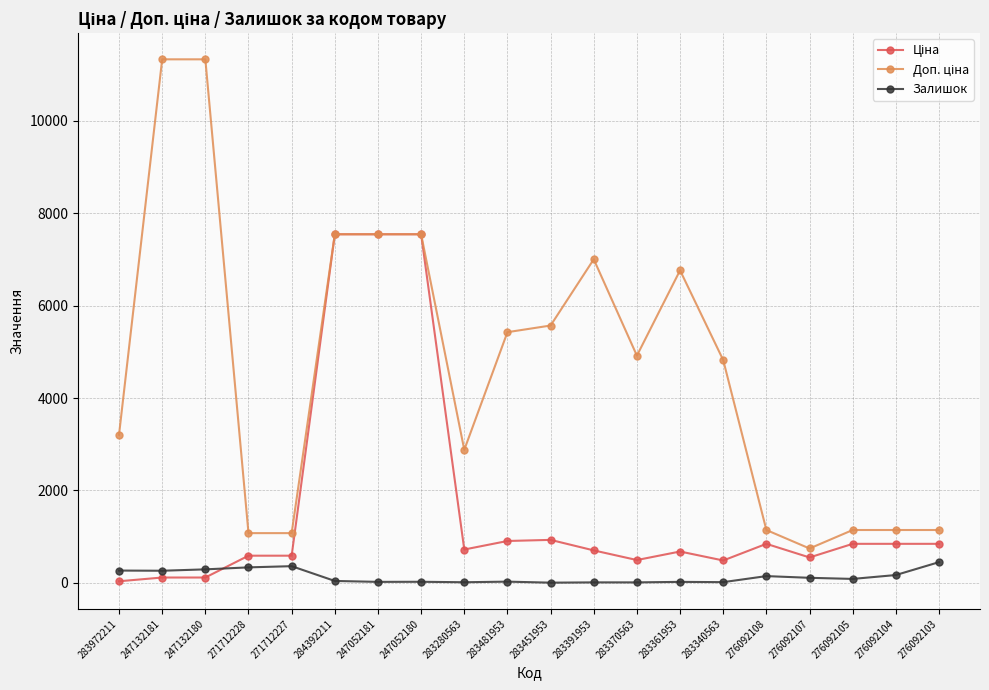

What is the minimum value shown in the chart?

2.0